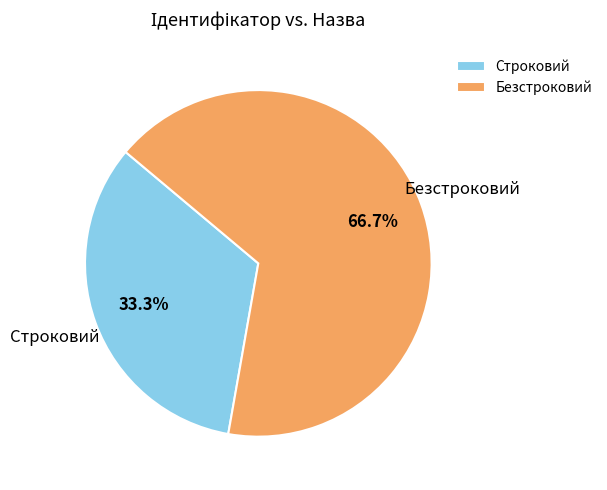

What percentage do Строковий and Безстроковий together represent?

100.0%